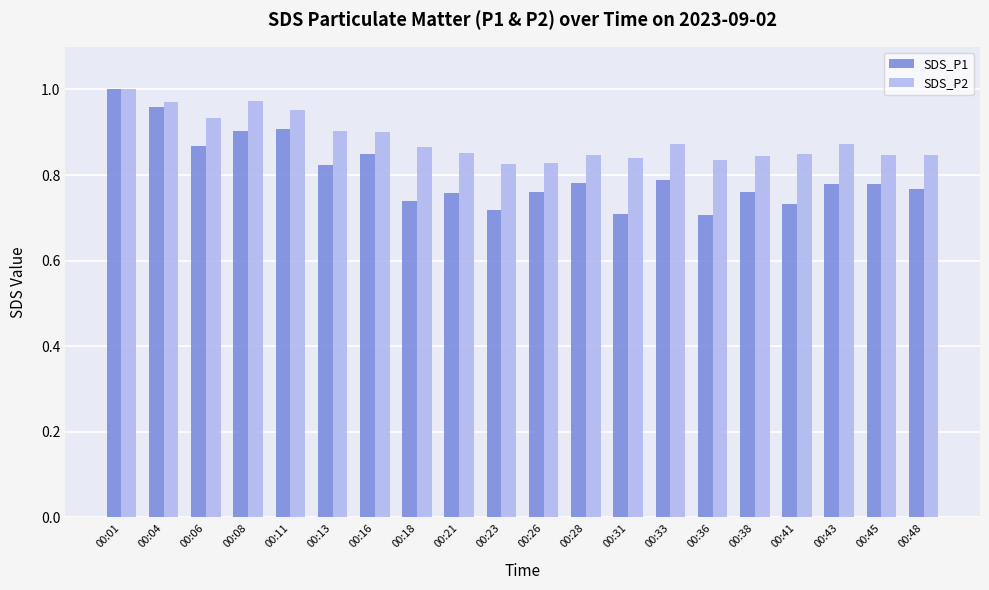

What is the sum of the SDS_P1 values at 00:48 and 00:21?

1.5